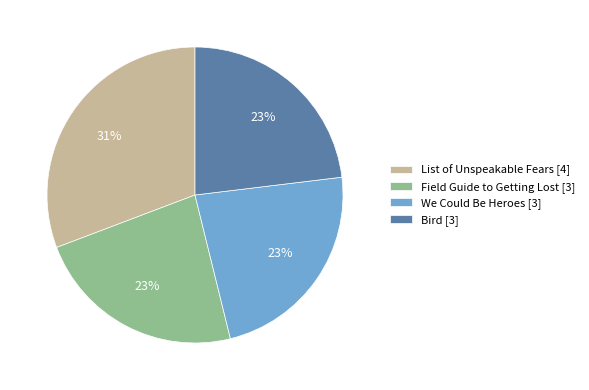

What percentage is the Field Guide to Getting Lost slice, to the nearest percent?

23%